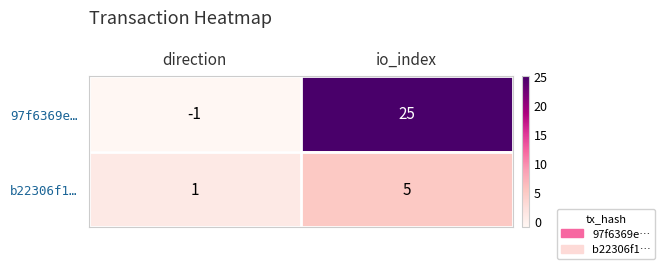

Reading right to left, transcribe all the data shown in this chart.

97f6369e…: io_index=25	direction=-1
b22306f1…: io_index=5	direction=1